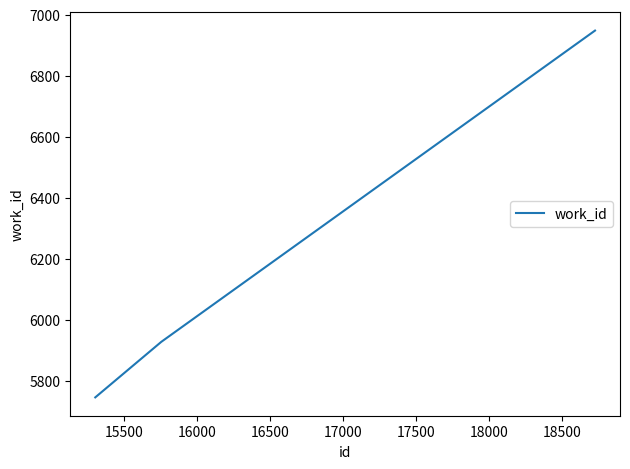

What is the difference between the maximum and second lowest values?

1020